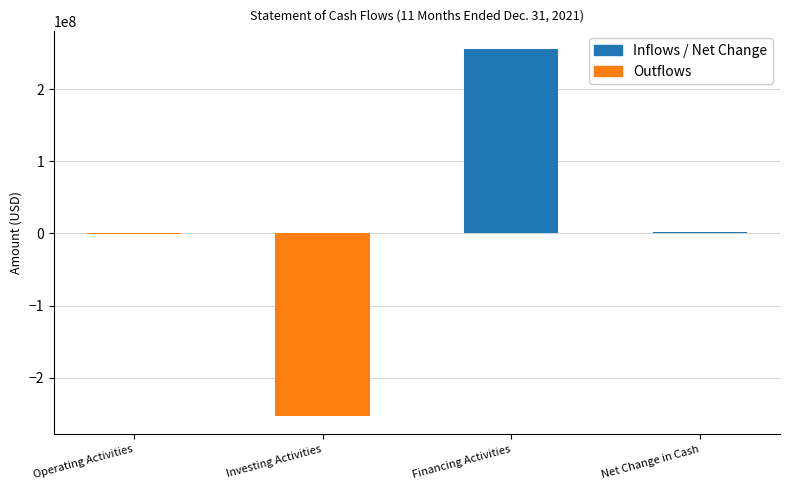

Which label corresponds to the largest value in the chart?

Financing Activities